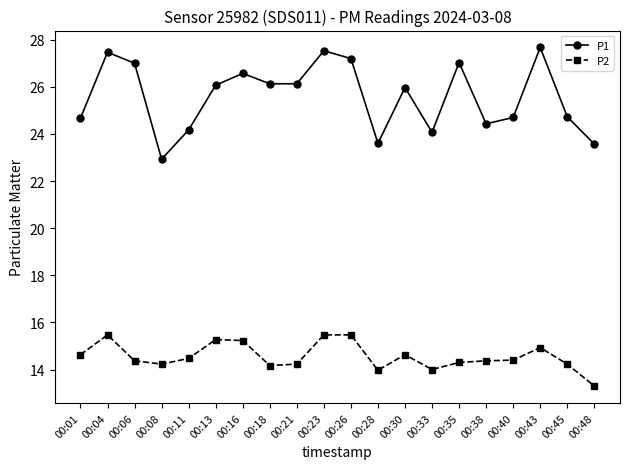

True or false: P1 and P2 cross at least once.

False